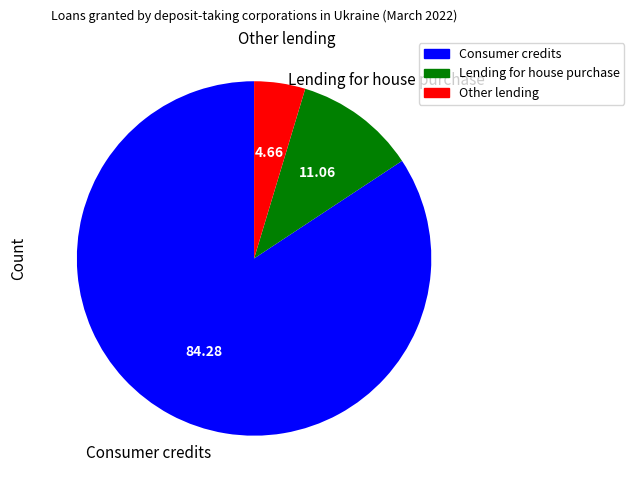

Combined, do Consumer credits and Other lending account for over 50%?

Yes